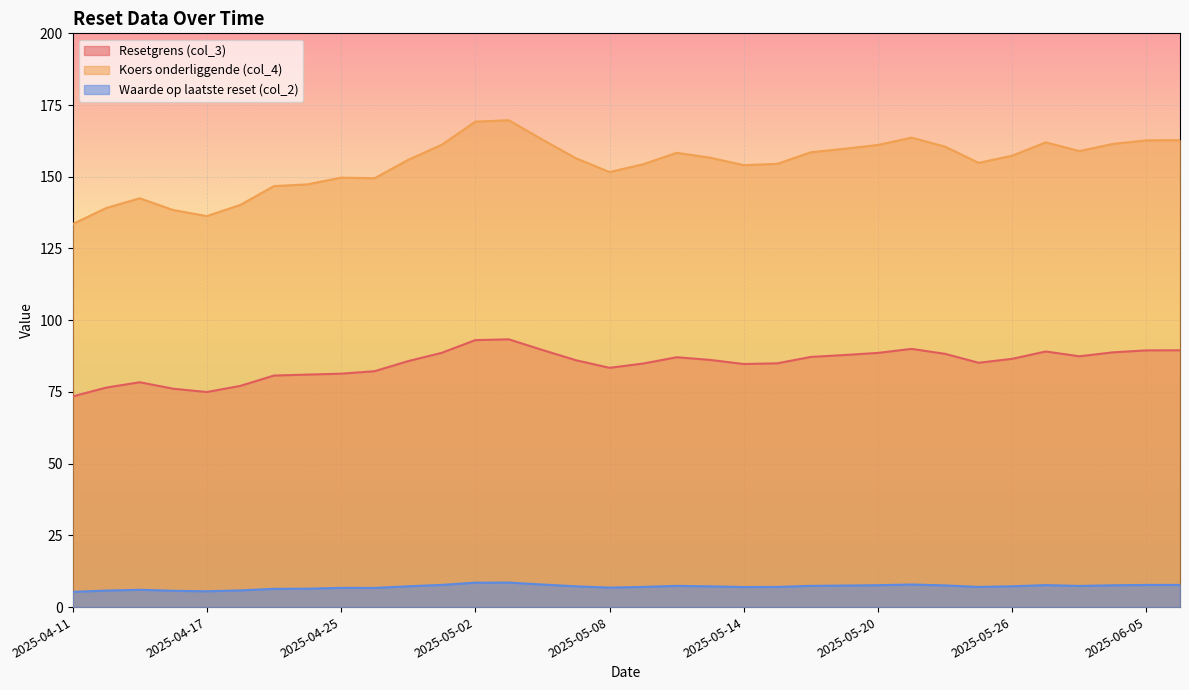

Where is Resetgrens (col_3) nearest to the value 83?

2025-05-08